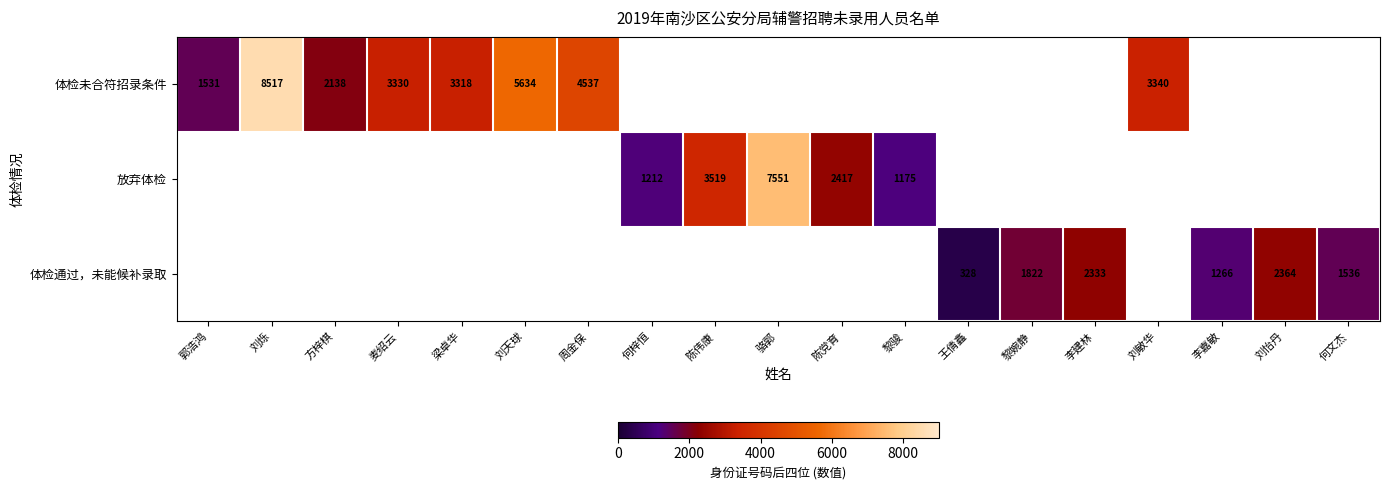

What is the difference between the 放弃体检 values at 骆郭 and 陈党育?

5134